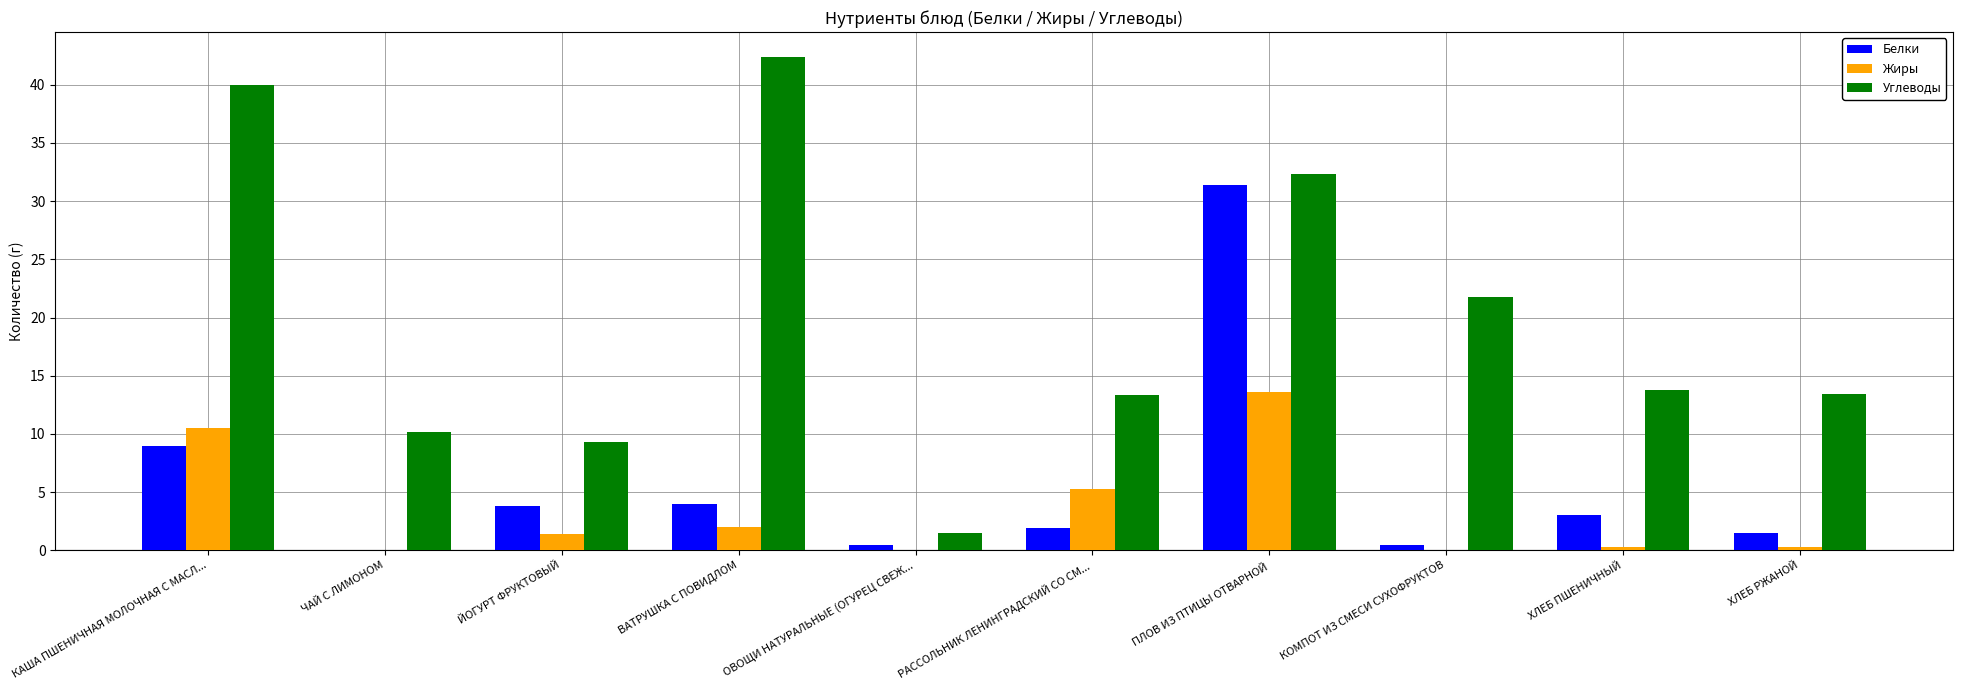

What is the total value across all series at ЧАЙ С ЛИМОНОМ?

10.2